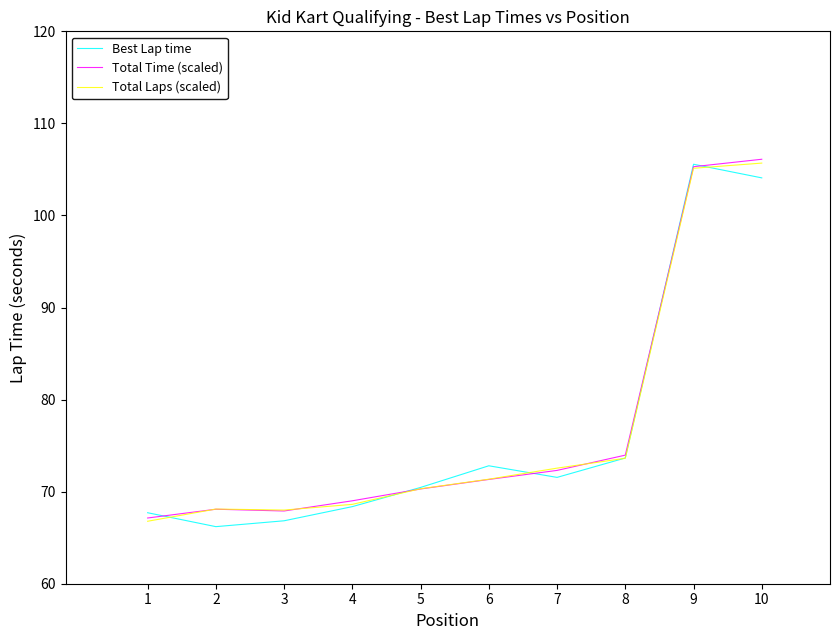

The Total Time (scaled) series shows 189.4 at 10. True or false?

False